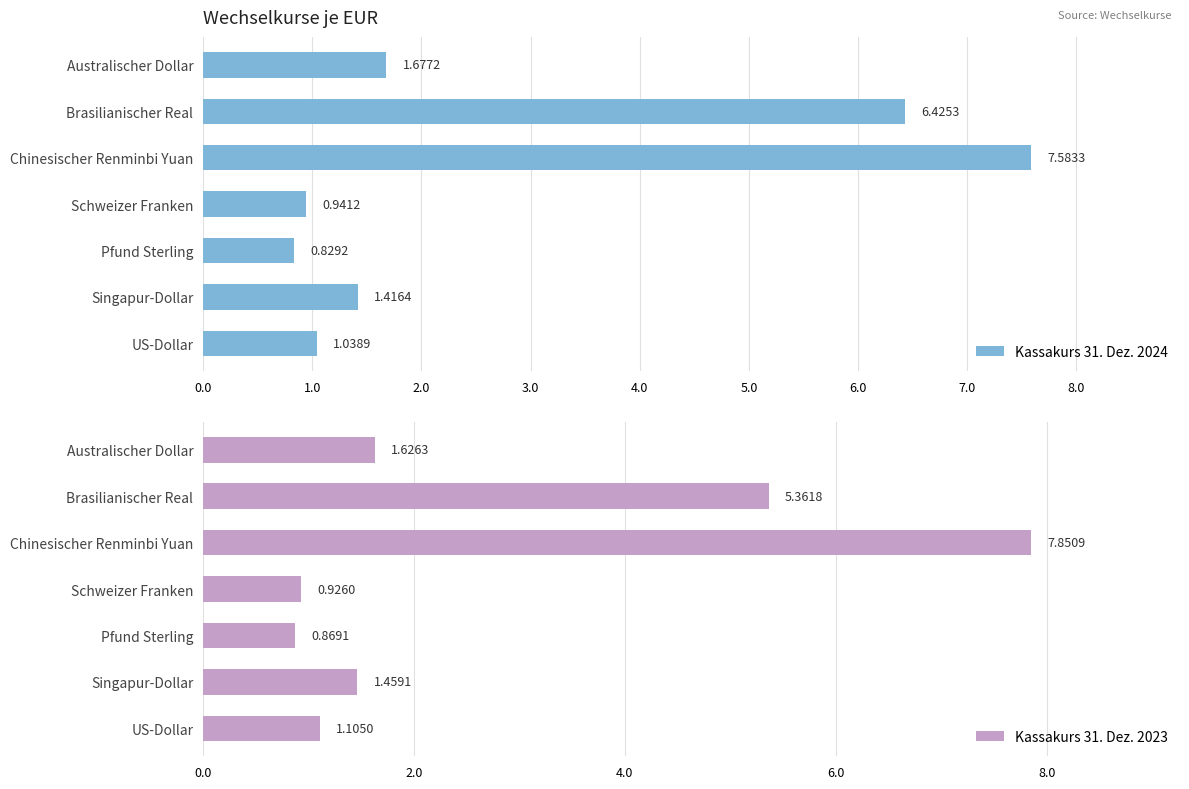

What is the sum of the Kassakurs 31. Dez. 2024 values at Schweizer Franken and Australischer Dollar?

2.6